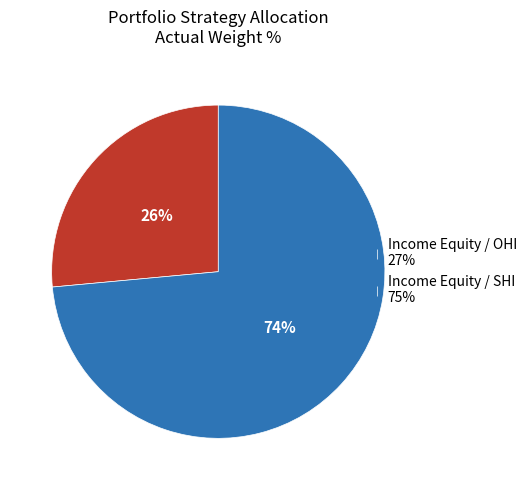

Rank the categories by value from highest to lowest.

Income Equity / SHI 75%, Income Equity / OHI 27%